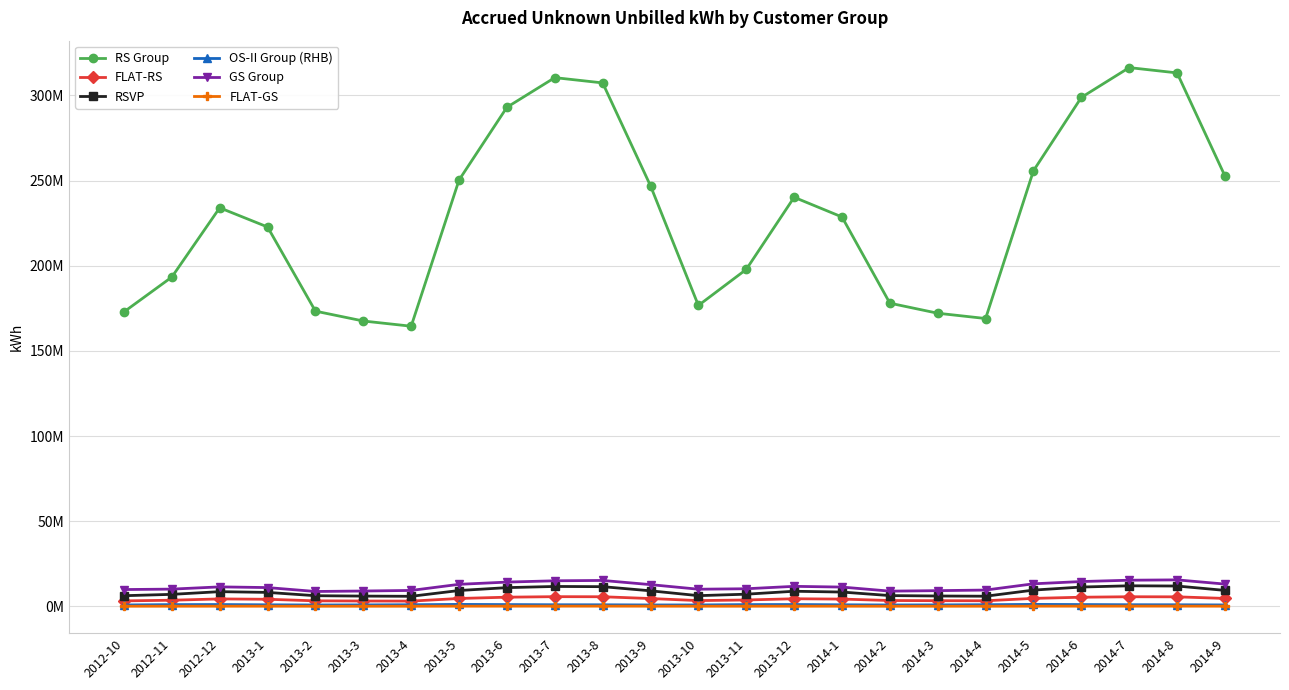

What is the sum of the FLAT-RS values at 2014-7 and 2013-4?

8694483